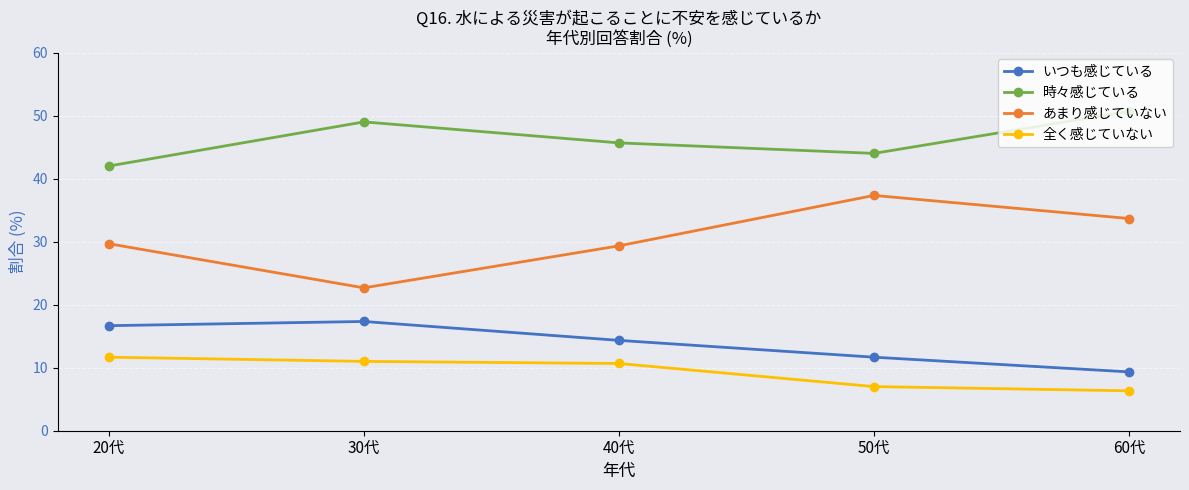

How many values in the あまり感じていない series are below 29?

1